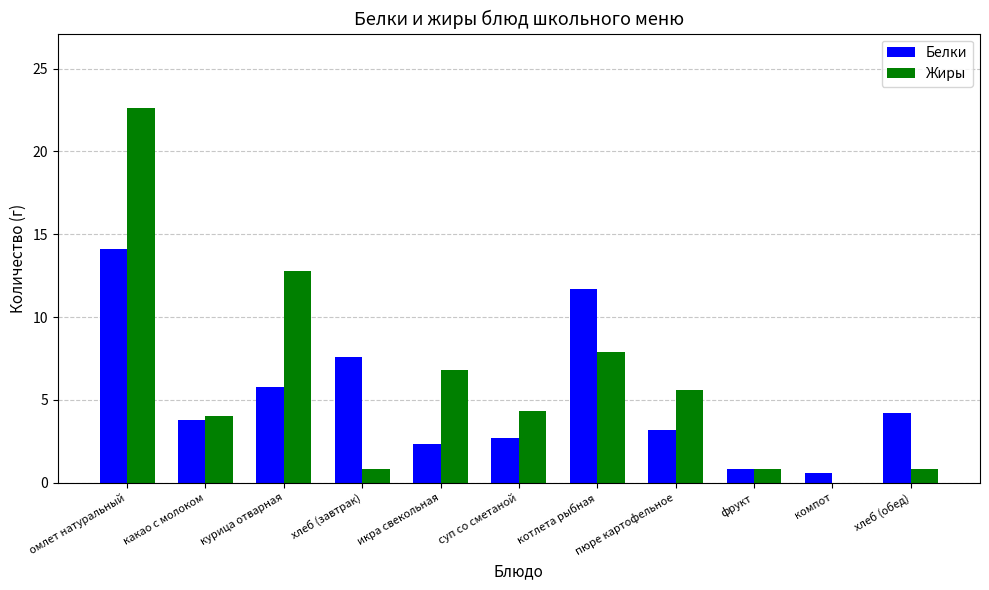

What is the sum of all Жиры values?

66.4